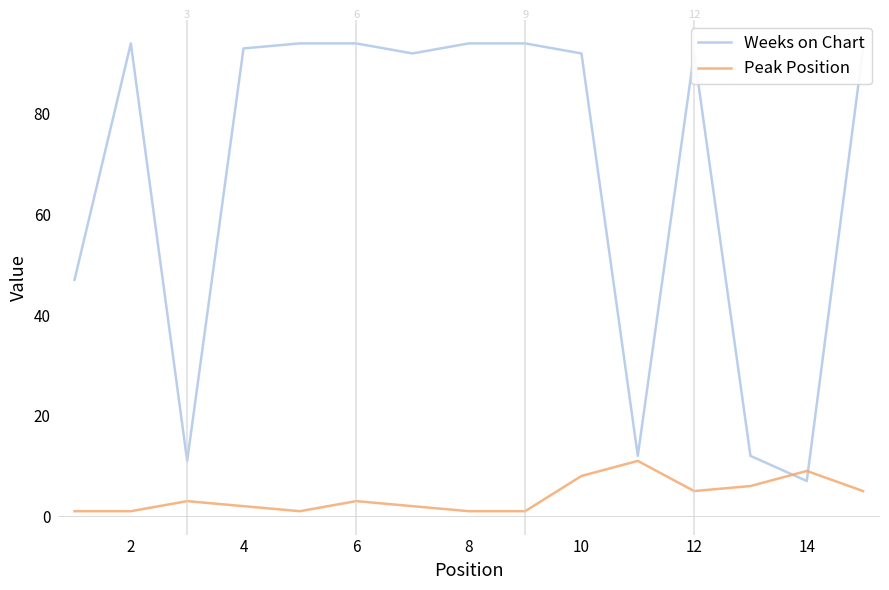

What is the highest value of the Weeks on Chart series?

94